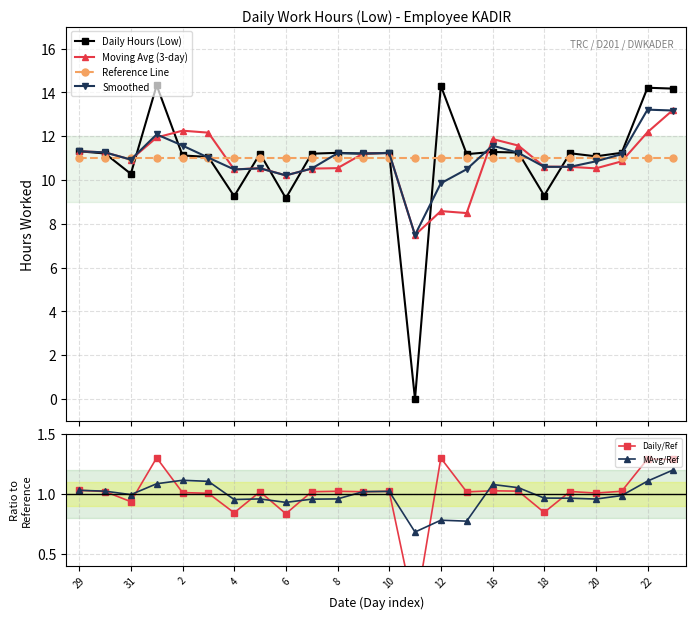

Reading right to left, transcribe all the data shown in this chart.

Daily Hours (Low): 14.2	14.2	11.2	11.1	11.2	9.3	11.2	11.3	11.2	14.3	0.0	11.2	11.2	11.2	11.2	9.2	11.2	9.3	11.1	11.1	14.3	10.3	11.2	11.3
Moving Avg (3-day): 13.2	12.2	10.8	10.5	10.6	10.6	11.6	11.9	8.5	8.6	7.5	11.2	11.2	10.5	10.5	10.2	10.5	10.5	12.2	12.2	11.9	10.9	11.3	11.3
Reference Line: 11.0	11.0	11.0	11.0	11.0	11.0	11.0	11.0	11.0	11.0	11.0	11.0	11.0	11.0	11.0	11.0	11.0	11.0	11.0	11.0	11.0	11.0	11.0	11.0
Smoothed: 13.2	13.2	11.2	10.8	10.6	10.6	11.2	11.6	10.5	9.8	7.5	11.2	11.2	11.2	10.5	10.2	10.5	10.5	11.0	11.6	12.1	10.9	11.3	11.3
Daily/Ref: 1.3	1.3	1.0	1.0	1.0	0.8	1.0	1.0	1.0	1.3	0.0	1.0	1.0	1.0	1.0	0.8	1.0	0.8	1.0	1.0	1.3	0.9	1.0	1.0
MAvg/Ref: 1.2	1.1	1.0	1.0	1.0	1.0	1.1	1.1	0.8	0.8	0.7	1.0	1.0	1.0	1.0	0.9	1.0	1.0	1.1	1.1	1.1	1.0	1.0	1.0